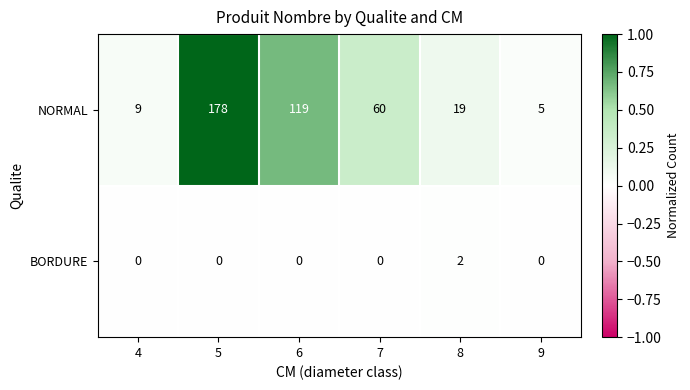

Reading left to right, transcribe all the data shown in this chart.

NORMAL: 9	178	119	60	19	5
BORDURE: 0	0	0	0	2	0